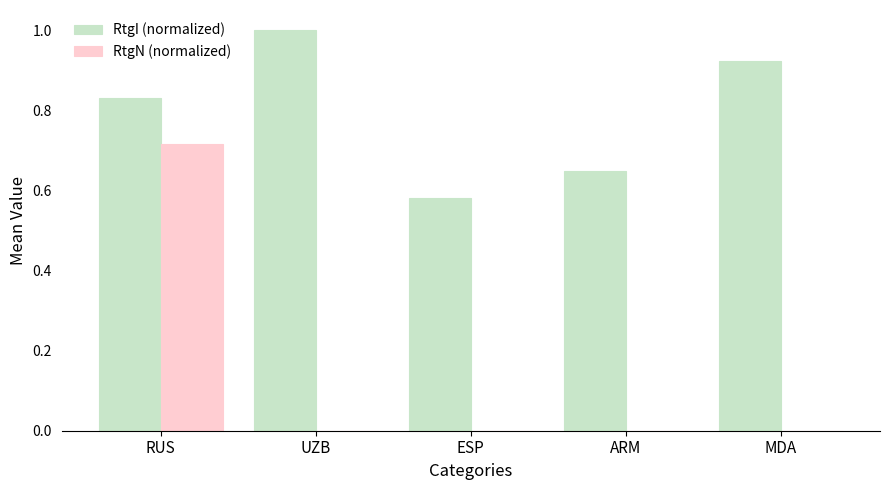

The RtgN (normalized) series shows 0.0 at ARM. True or false?

True